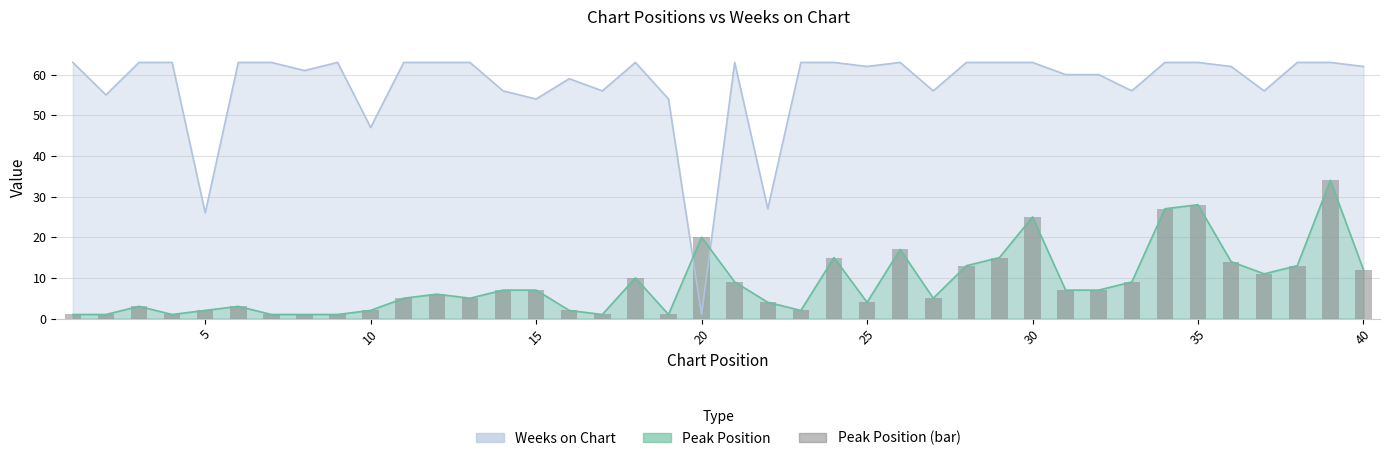

True or false: the data shows 1 at 5.

False